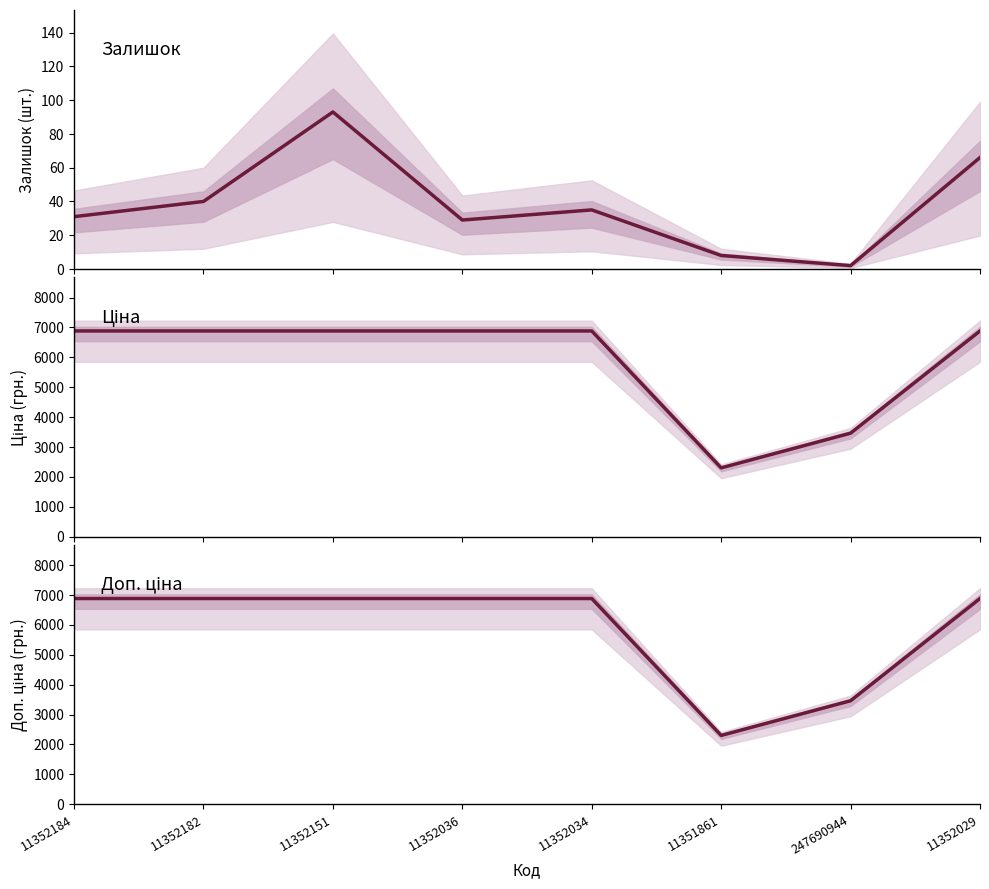

At which label is Залишок closest to 47?

11352182